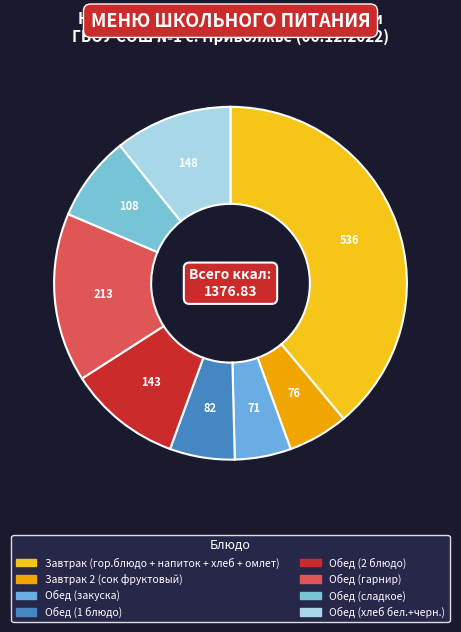

What is the change in value from Завтрак 2 (сок фруктовый) to Обед (1 блюдо)?

+5.9